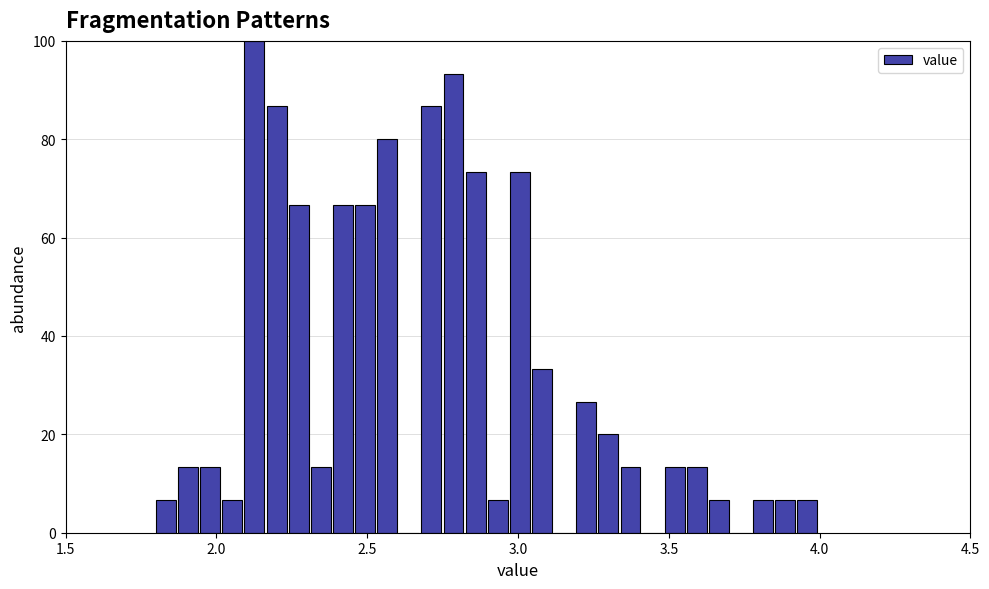

Read against the x-axis, roughly where is the centre of the tallest bar?

2.15